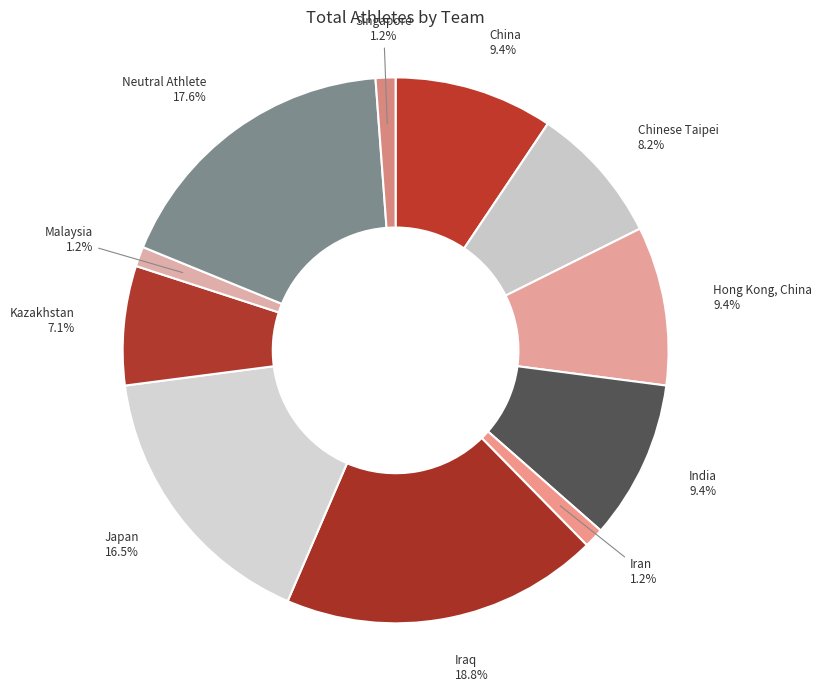

Count the number of slices in the pie.

11